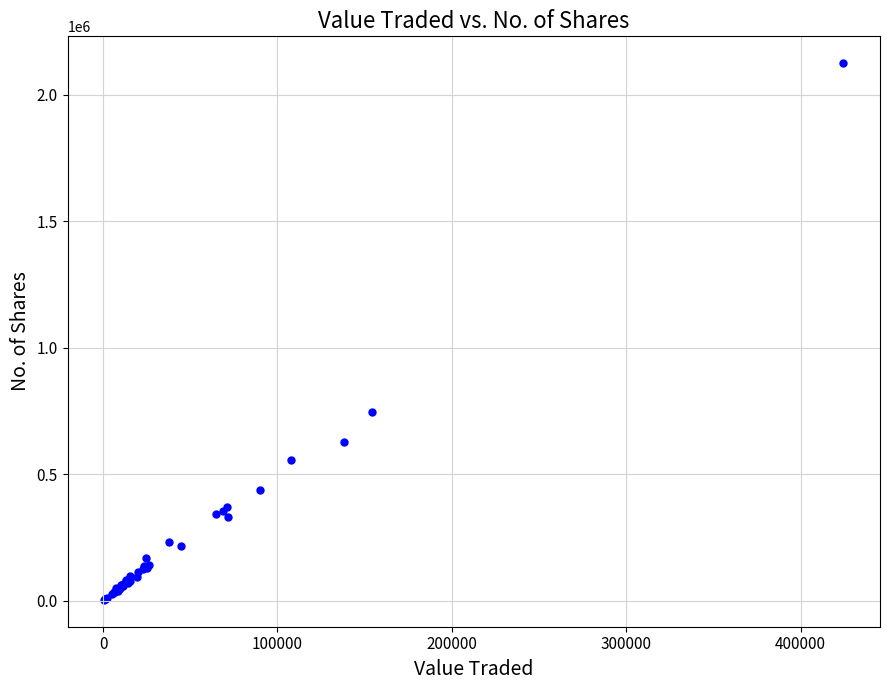

What Y value in the scatter plot is closest to 1064670?

747164